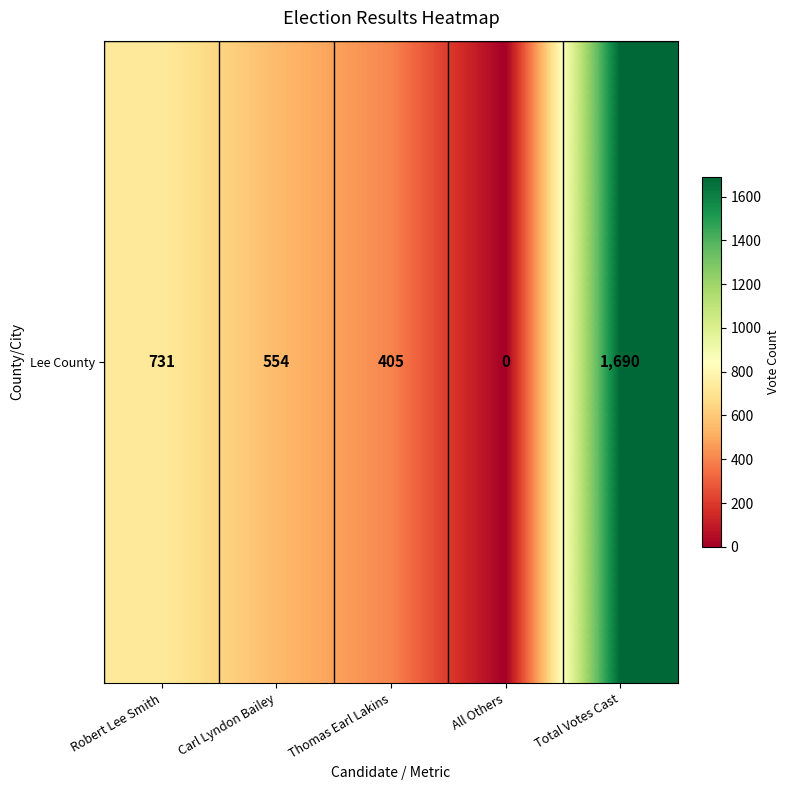

The chart shows a value of 840 at All Others. True or false?

False